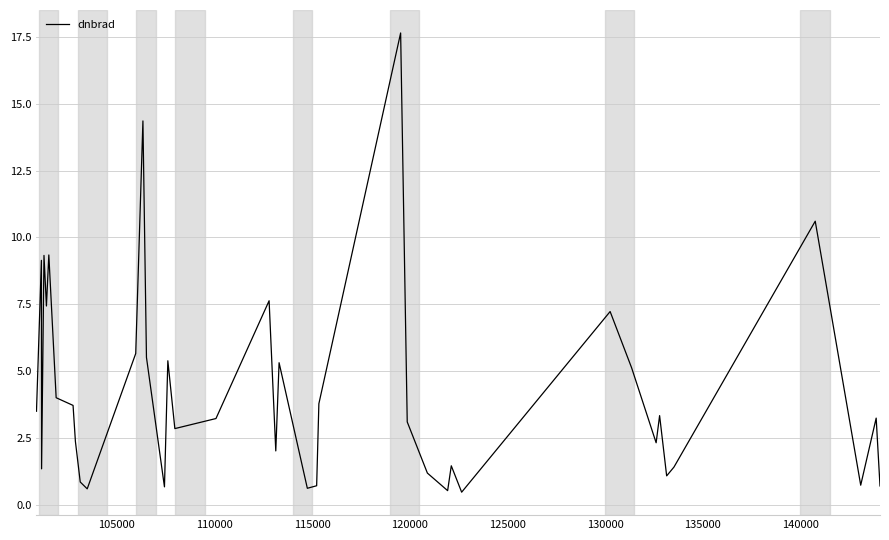

How many interior local peaks (higher than both neighbors) does the data have?

13